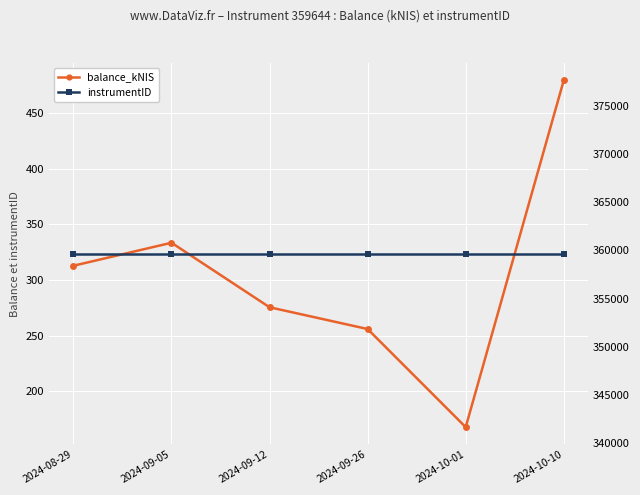

Reading left to right, what are all the values shown in this chart?

balance_kNIS: 312.8	333.5	275.5	256.0	167.9	479.3
instrumentID: 359644.0	359644.0	359644.0	359644.0	359644.0	359644.0